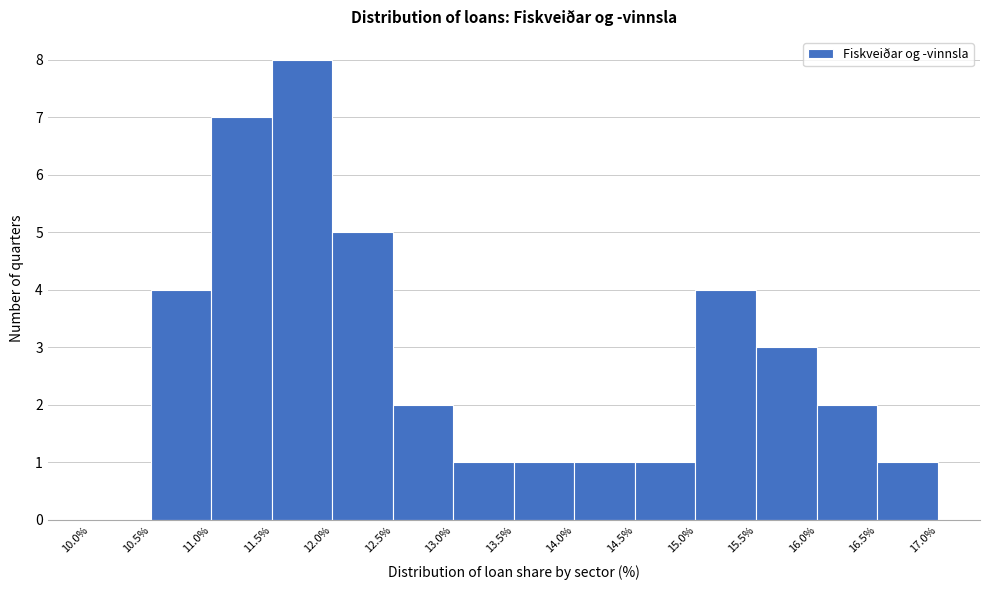

Reading left to right, list every bar in this chart as the range it spans on the x-axis followed by its height. The values are not printed on the chart, so give them approximately, as read against the axis.

10.0% to 10.5%: 0
10.5% to 11.0%: 4
11.0% to 11.5%: 7
11.5% to 12.0%: 8
12.0% to 12.5%: 5
12.5% to 13.0%: 2
13.0% to 13.5%: 1
13.5% to 14.0%: 1
14.0% to 14.5%: 1
14.5% to 15.0%: 1
15.0% to 15.5%: 4
15.5% to 16.0%: 3
16.0% to 16.5%: 2
16.5% to 17.0%: 1